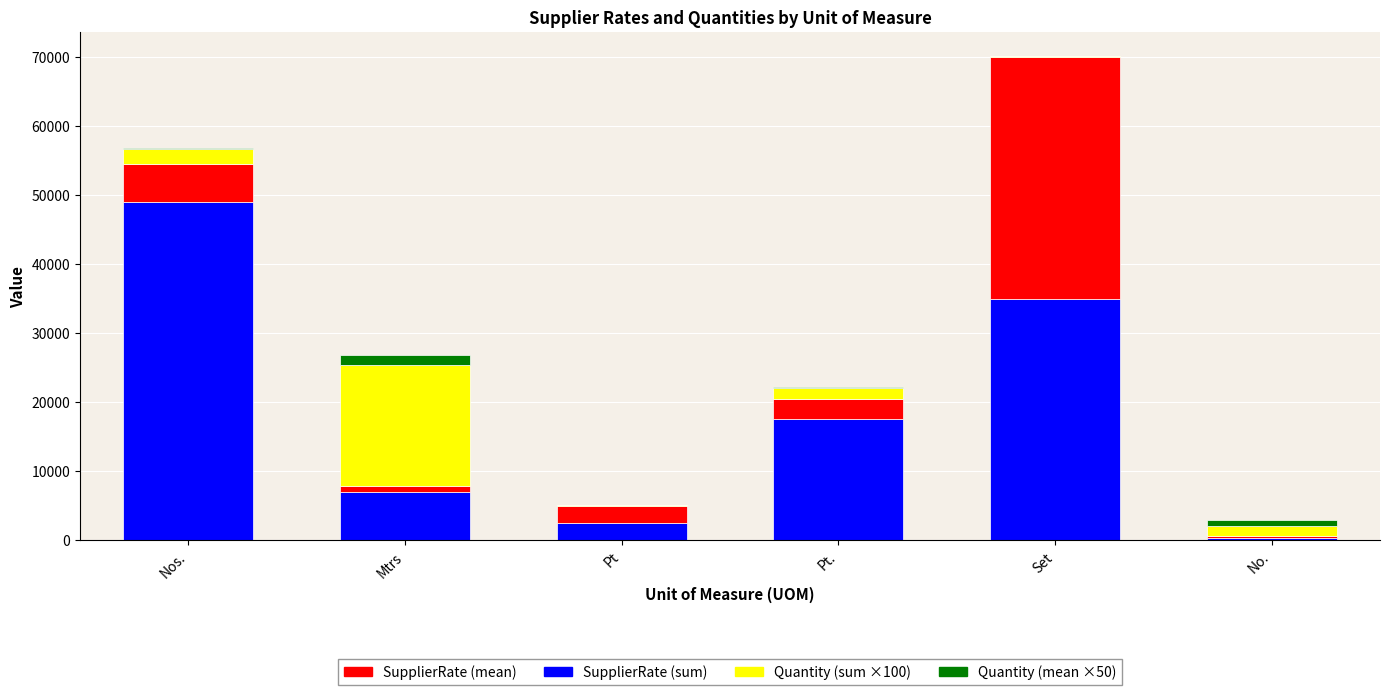

Count the number of categories in the chart.

6